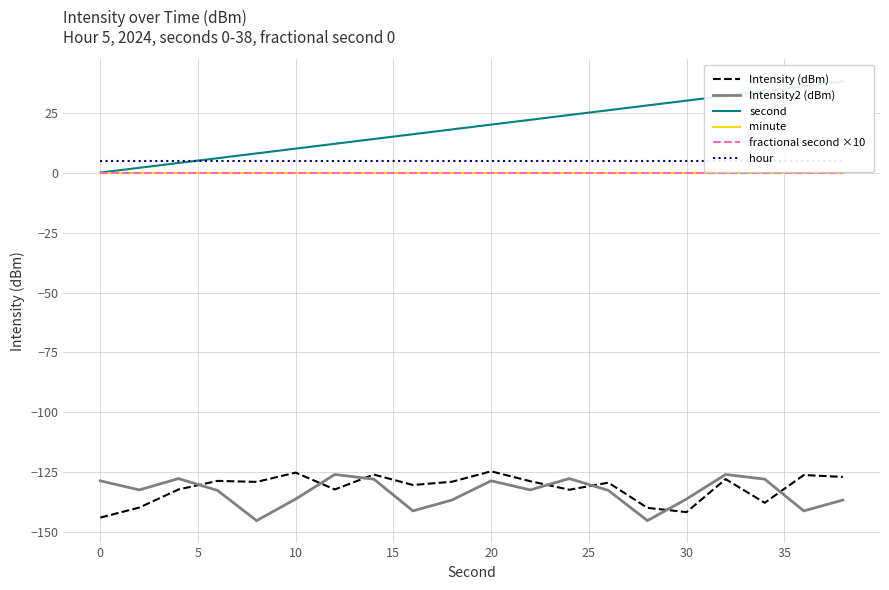

Which series has the largest range (max minus min)?

second